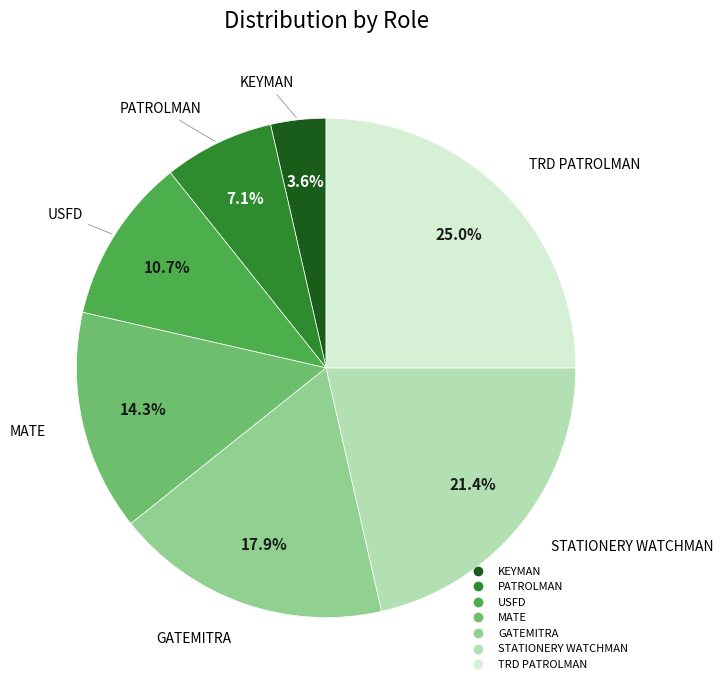

Count the number of slices in the pie.

7